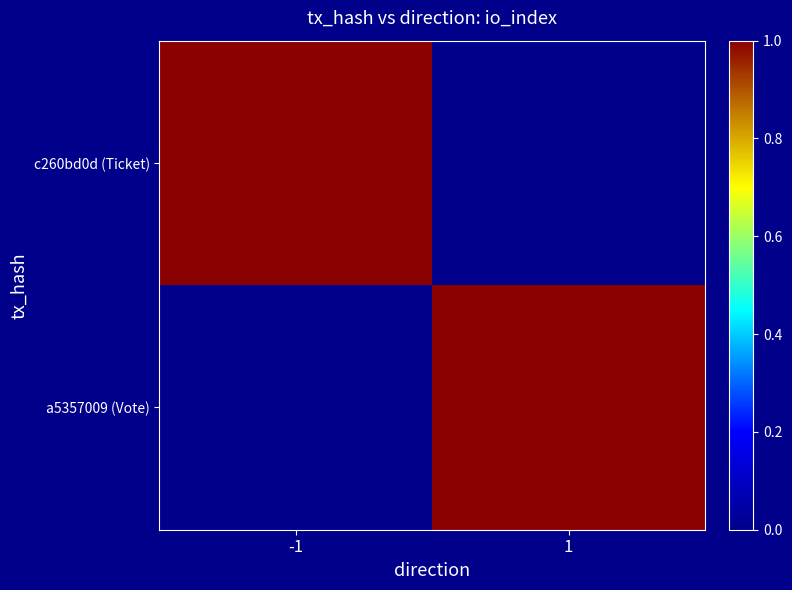

Rank the series at 1 from highest to lowest value.

a5357009 (Vote), c260bd0d (Ticket)